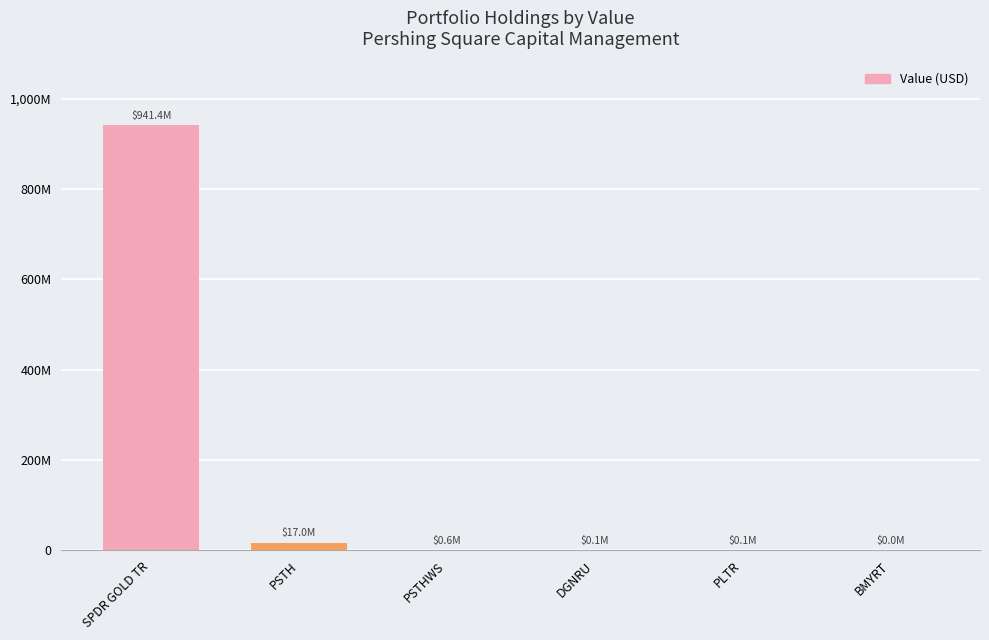

What is the smallest value displayed?

28000